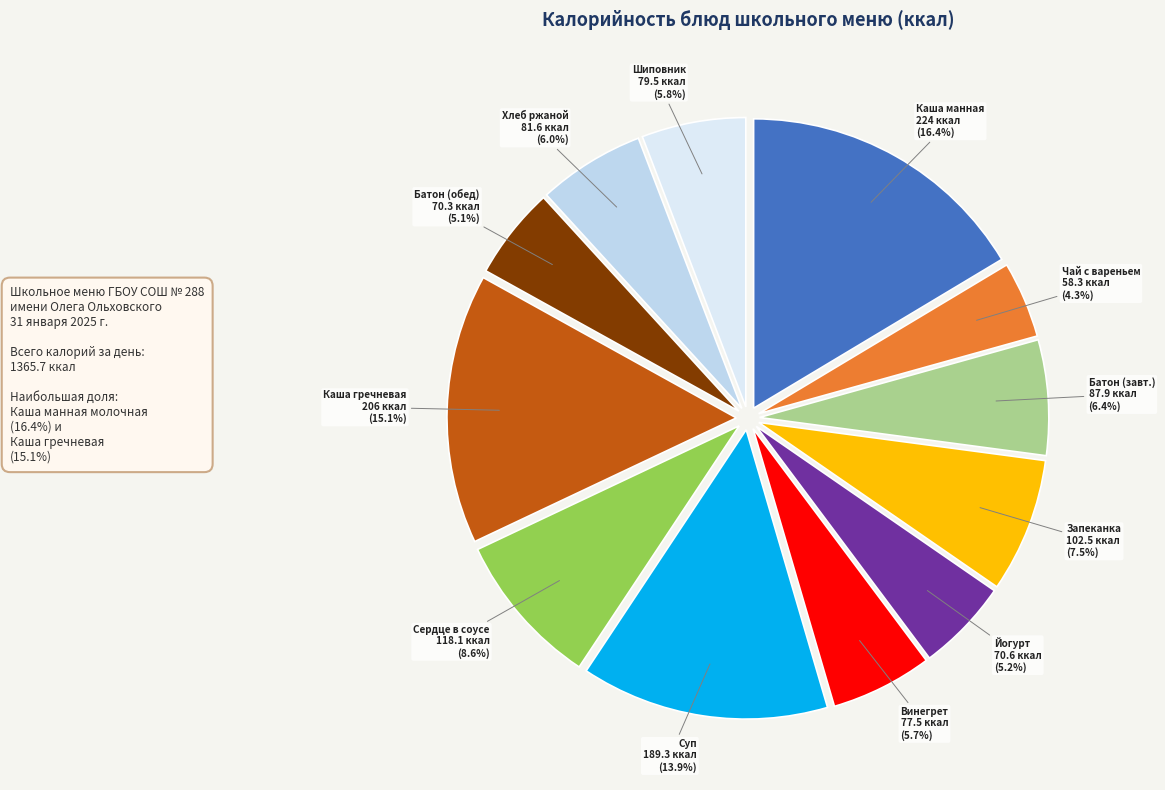

What is the ratio of the value at Шиповник 79.5 ккал to the value at Сердце в соусе 118.1 ккал?

0.7